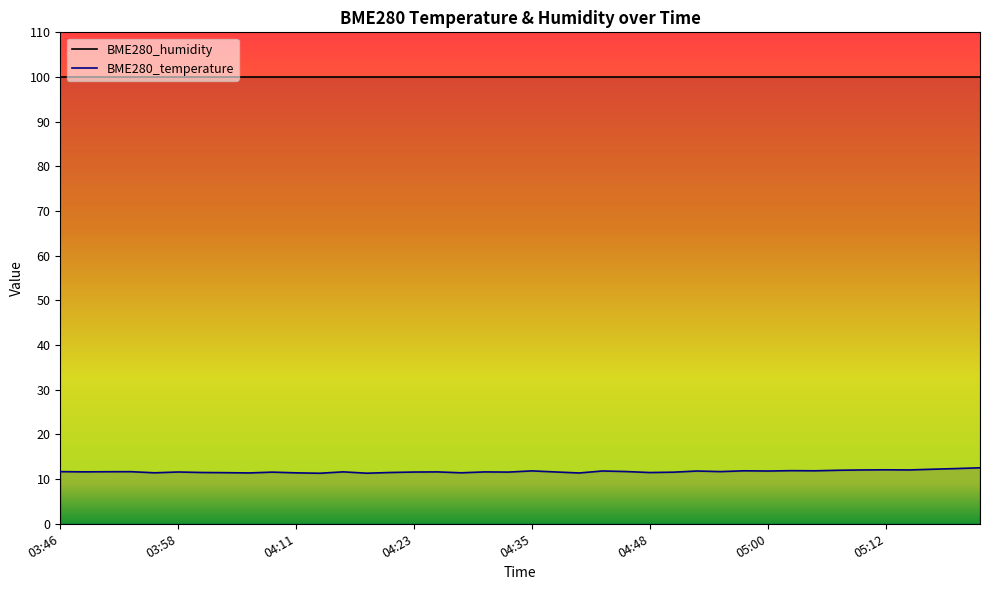

What is the greatest value displayed?

100.0